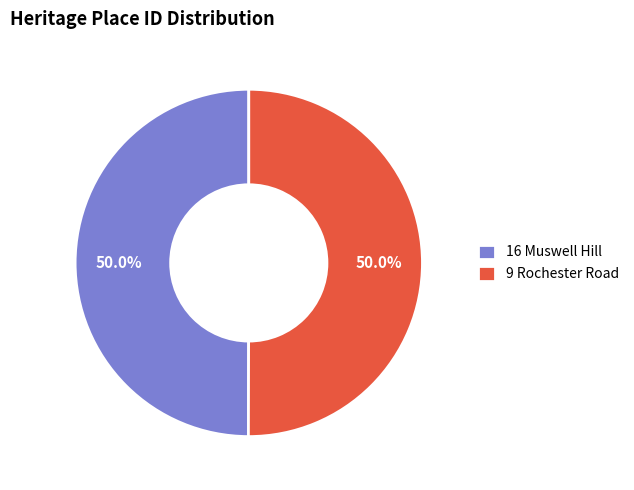

Is it true that 16 Muswell Hill is 50% of the pie?

True